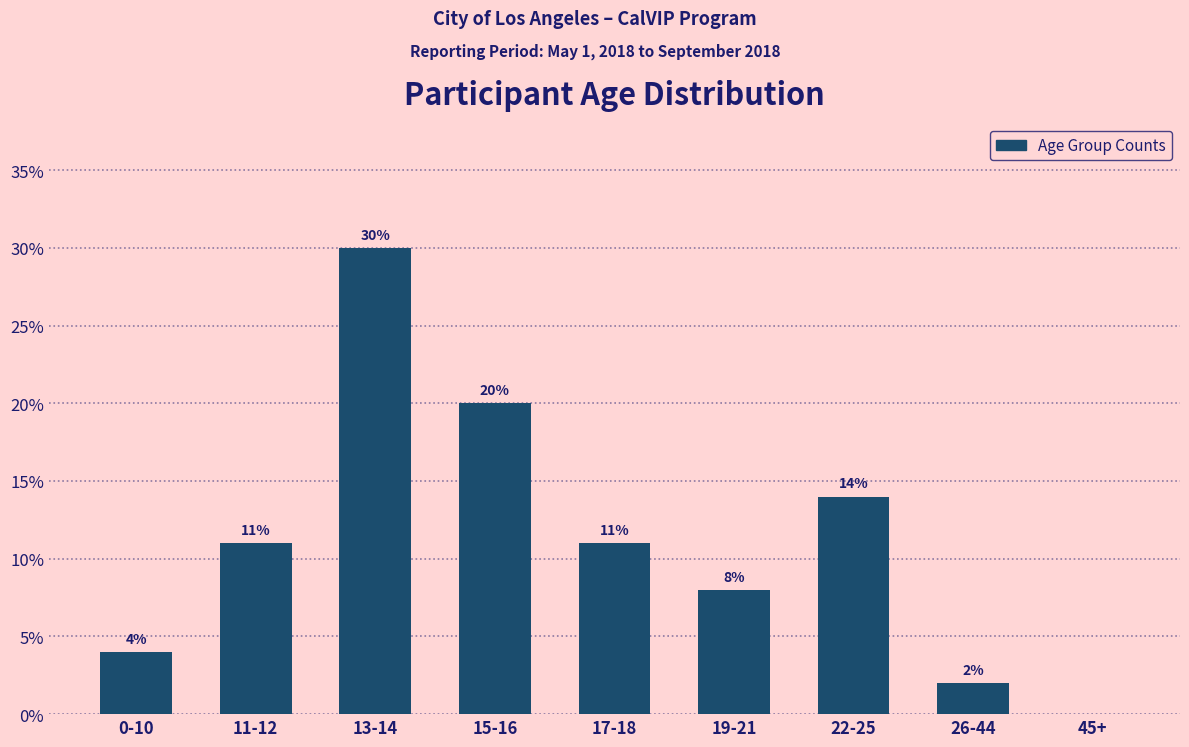

Reading left to right, what are all the values shown in this chart?

0-10=4.0	11-12=11.0	13-14=30.0	15-16=20.0	17-18=11.0	19-21=8.0	22-25=14.0	26-44=2.0	45+=0.0